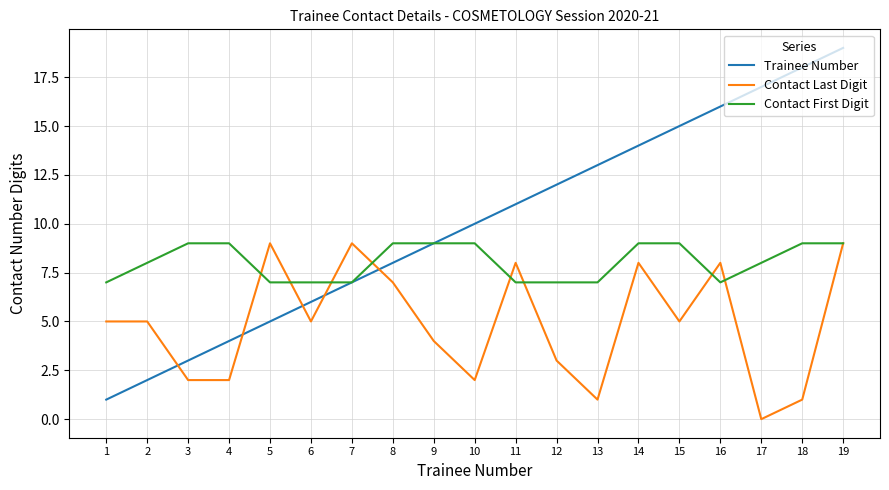

The value of Contact Last Digit at 3 is 2. True or false?

True